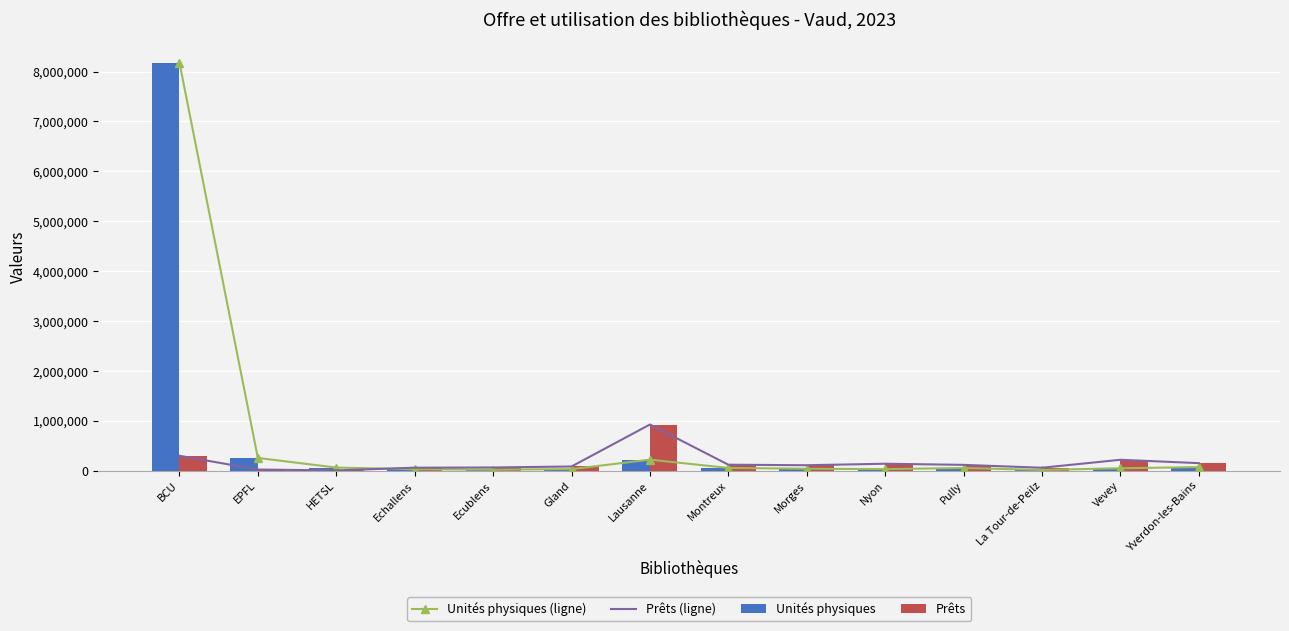

What are all the series names shown in the legend?

Unités physiques (ligne), Prêts (ligne), Unités physiques, Prêts